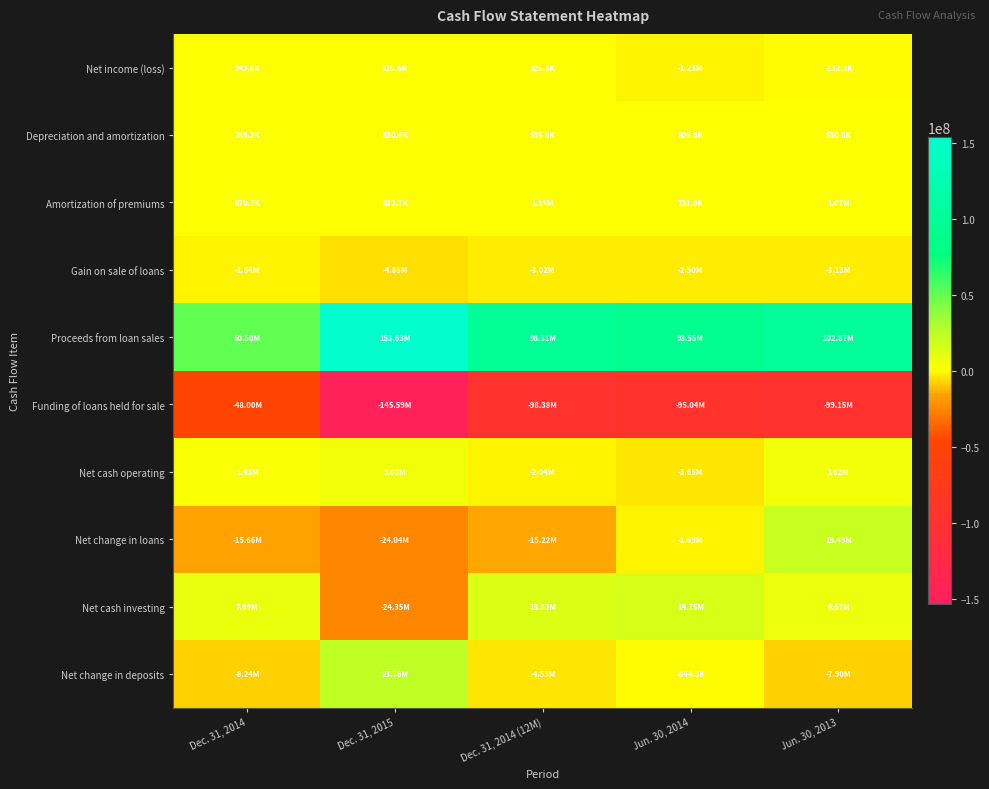

Reading right to left, extract all data points from this chart.

Net income (loss): Jun. 30, 2013=-132522	Jun. 30, 2014=-1234576	Dec. 31, 2014 (12M)=325584	Dec. 31, 2015=320614	Dec. 31, 2014=948973
Depreciation and amortization: Jun. 30, 2013=530614	Jun. 30, 2014=506932	Dec. 31, 2014 (12M)=535755	Dec. 31, 2015=630595	Dec. 31, 2014=285318
Amortization of premiums: Jun. 30, 2013=1065162	Jun. 30, 2014=730956	Dec. 31, 2014 (12M)=1151175	Dec. 31, 2015=612725	Dec. 31, 2014=870747
Gain on sale of loans: Jun. 30, 2013=-3125796	Jun. 30, 2014=-2501821	Dec. 31, 2014 (12M)=-3019831	Dec. 31, 2015=-4847600	Dec. 31, 2014=-1643230
Proceeds from loan sales: Jun. 30, 2013=102865408	Jun. 30, 2014=93554202	Dec. 31, 2014 (12M)=98308994	Dec. 31, 2015=153629618	Dec. 31, 2014=50497855
Funding of loans held for sale: Jun. 30, 2013=-99149636	Jun. 30, 2014=-95036120	Dec. 31, 2014 (12M)=-98376190	Dec. 31, 2015=-145588454	Dec. 31, 2014=-48004914
Net cash operating: Jun. 30, 2013=3616505	Jun. 30, 2014=-3646868	Dec. 31, 2014 (12M)=-2042948	Dec. 31, 2015=5084893	Dec. 31, 2014=1433985
Net change in loans: Jun. 30, 2013=19488012	Jun. 30, 2014=-1689674	Dec. 31, 2014 (12M)=-15222549	Dec. 31, 2015=-24038173	Dec. 31, 2014=-15657885
Net cash investing: Jun. 30, 2013=6519515	Jun. 30, 2014=14752222	Dec. 31, 2014 (12M)=13832969	Dec. 31, 2015=-24351858	Dec. 31, 2014=7988640
Net change in deposits: Jun. 30, 2013=-7903880	Jun. 30, 2014=-844339	Dec. 31, 2014 (12M)=-4527102	Dec. 31, 2015=23761627	Dec. 31, 2014=-8239212